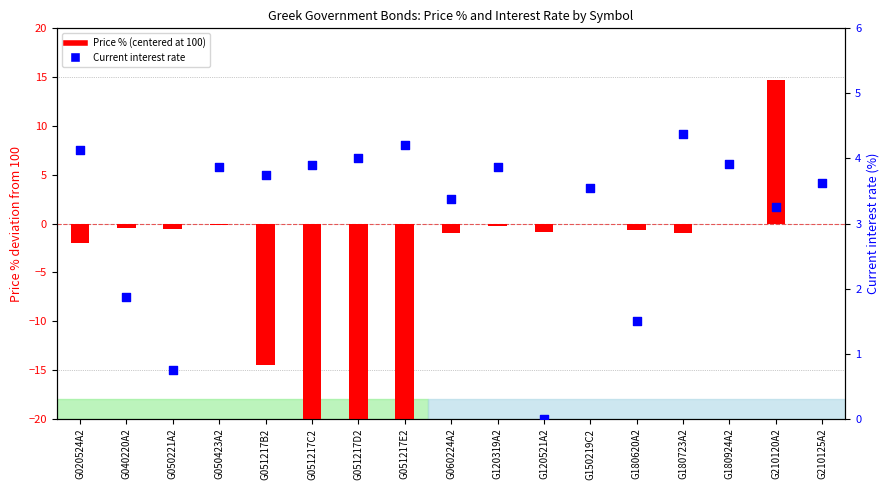

Which series contains the lowest Y value?

Price % (centered at 100)